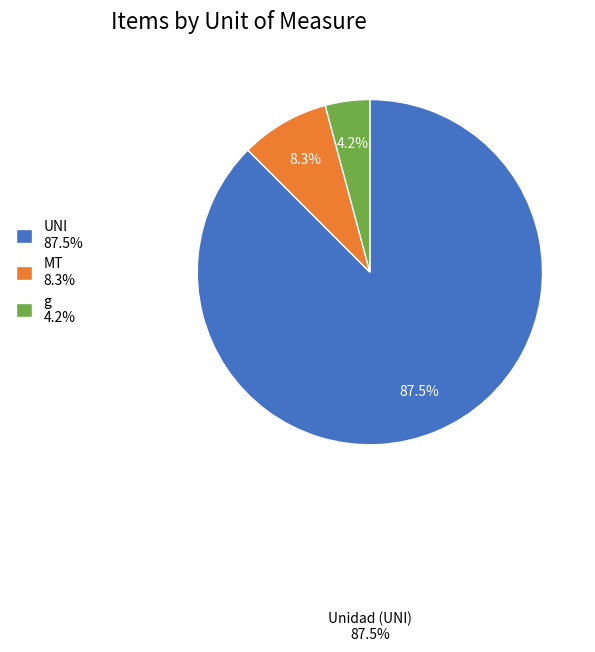

Is it true that g is 16% of the pie?

False